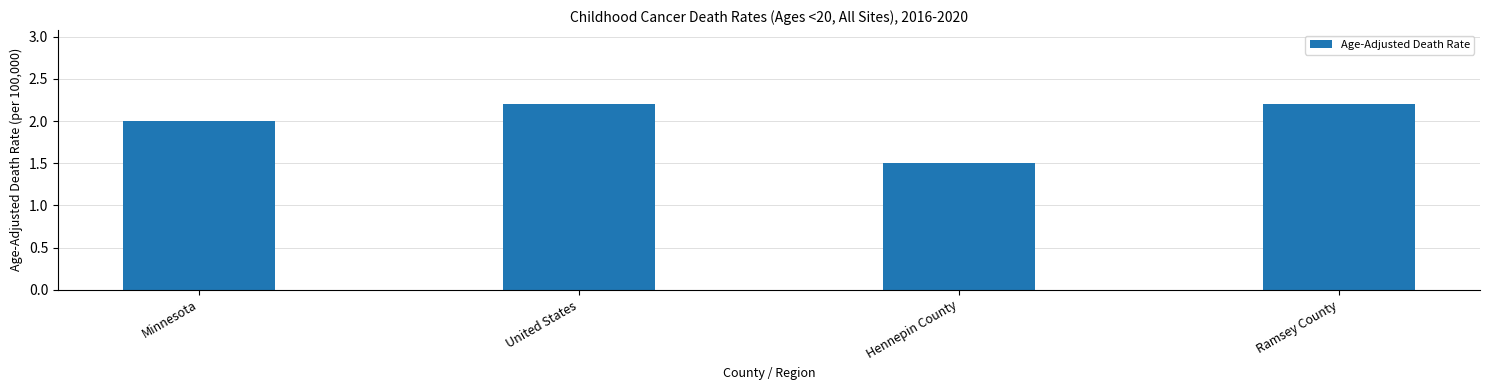

Are the bars horizontal?

No